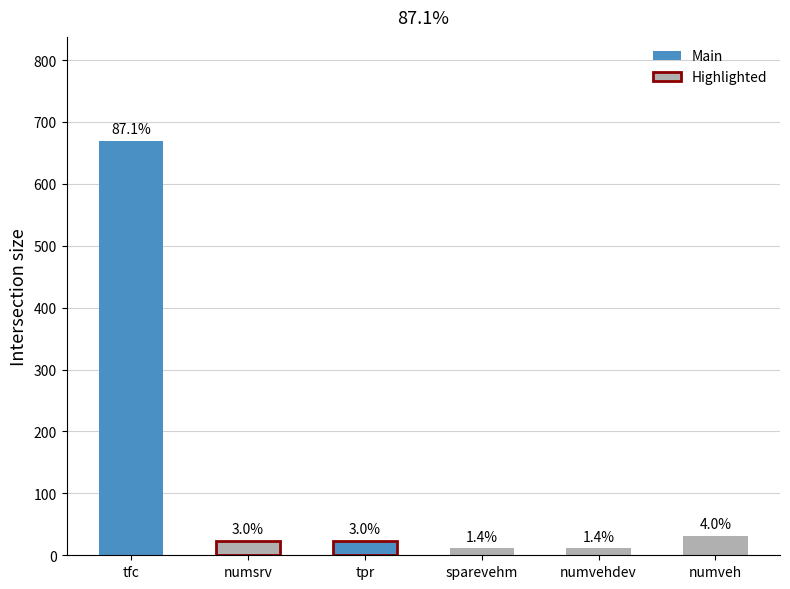

True or false: the data shows 31 at numveh.

True